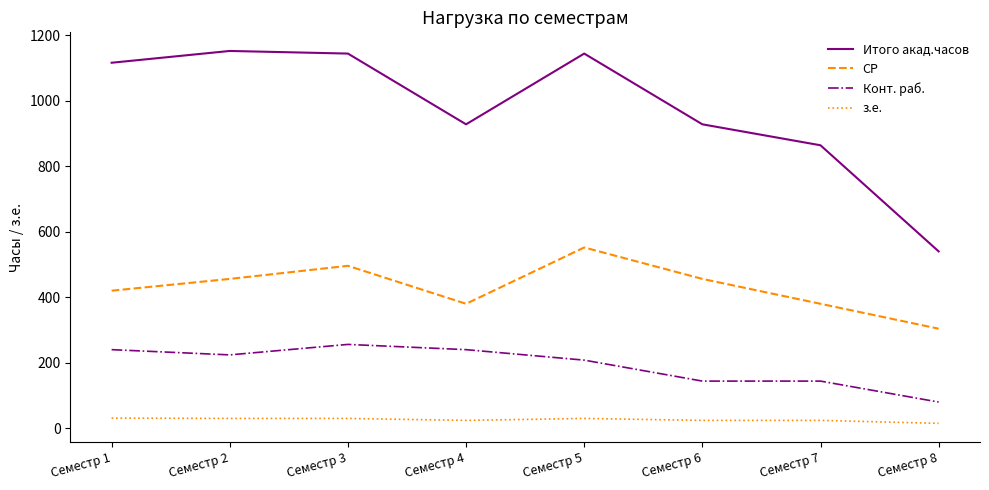

Rank the series at Семестр 6 from highest to lowest value.

Итого акад.часов, СР, Конт. раб., з.е.